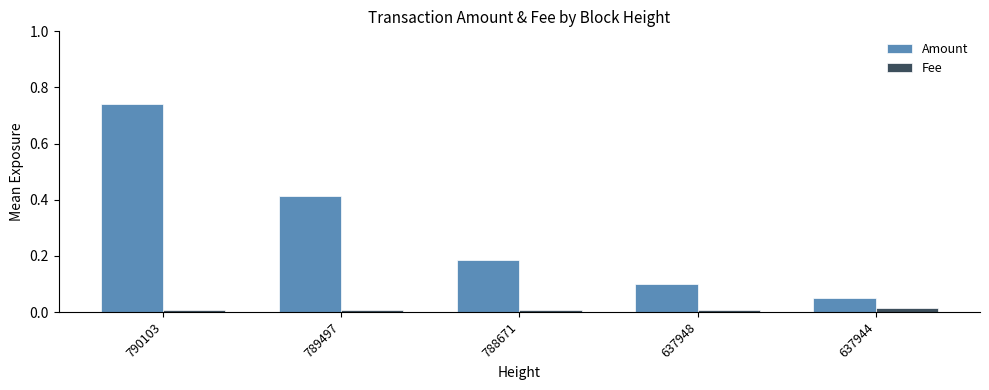

What are all the series names shown in the legend?

Amount, Fee